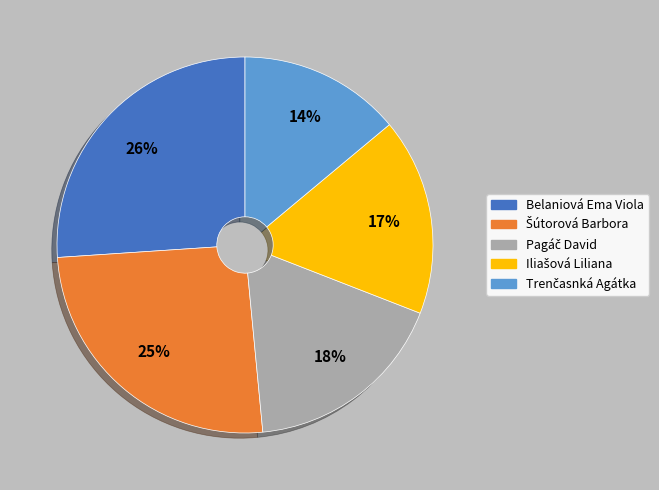

Is there any slice that represents more than half of the pie?

No